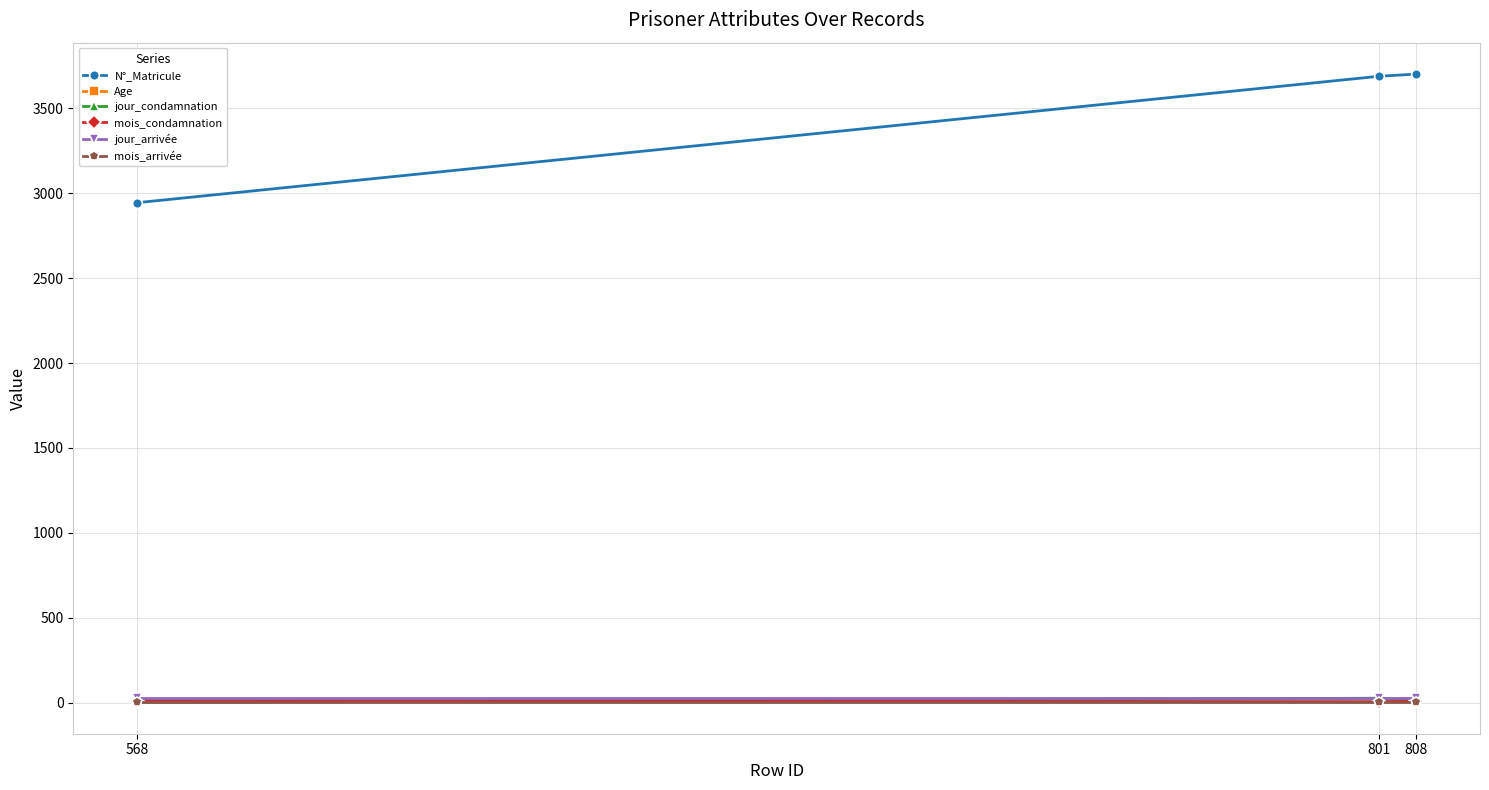

Where is N°_Matricule nearest to the value 3322?

801